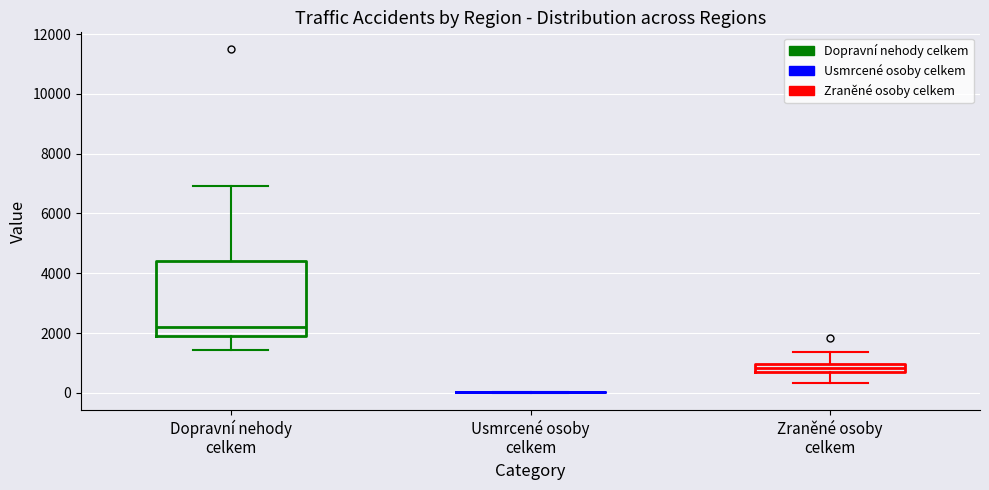

Where does the median line of the box for Zraněné osoby celkem sit on the y-axis? The values are not printed on the chart, so give them approximately, as read against the axis.

800